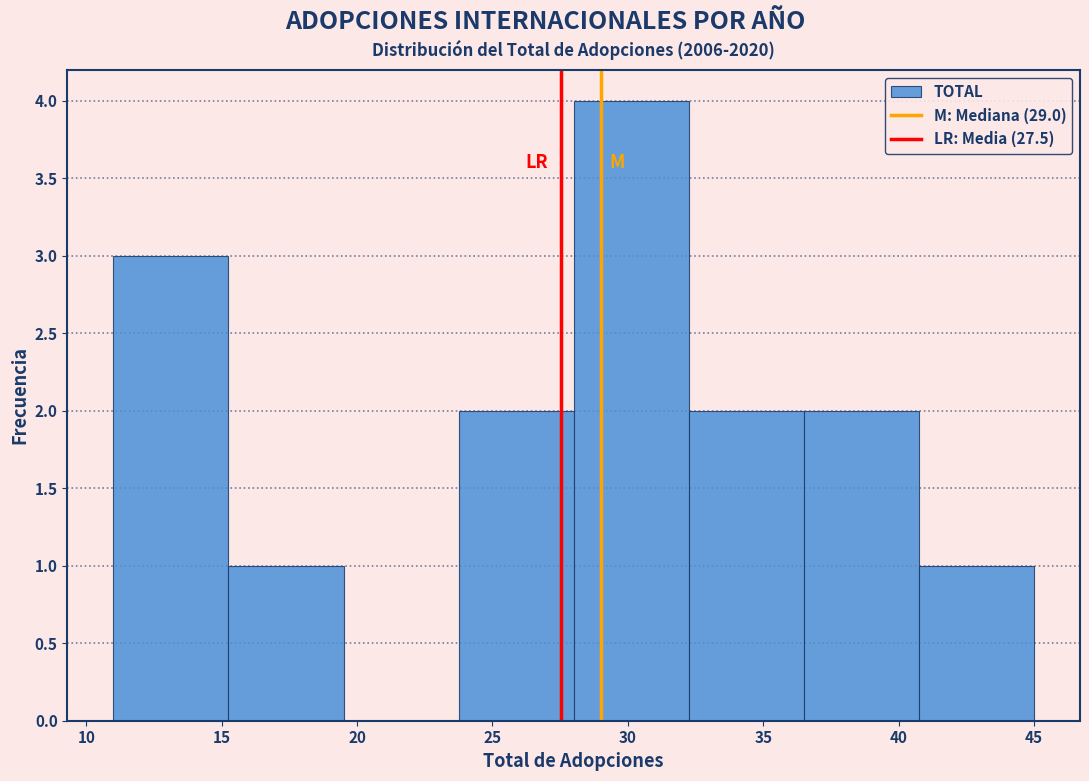

Reading left to right, transcribe this chart: for each bar, give the range it covers on the x-axis and its height. Neither the bar edges nor the heights are printed on the chart, so give them approximately, as read against the axes.

11.00 to 15.25: 3
15.25 to 19.50: 1
19.50 to 23.75: 0
23.75 to 28.00: 2
28.00 to 32.25: 4
32.25 to 36.50: 2
36.50 to 40.75: 2
40.75 to 45.00: 1